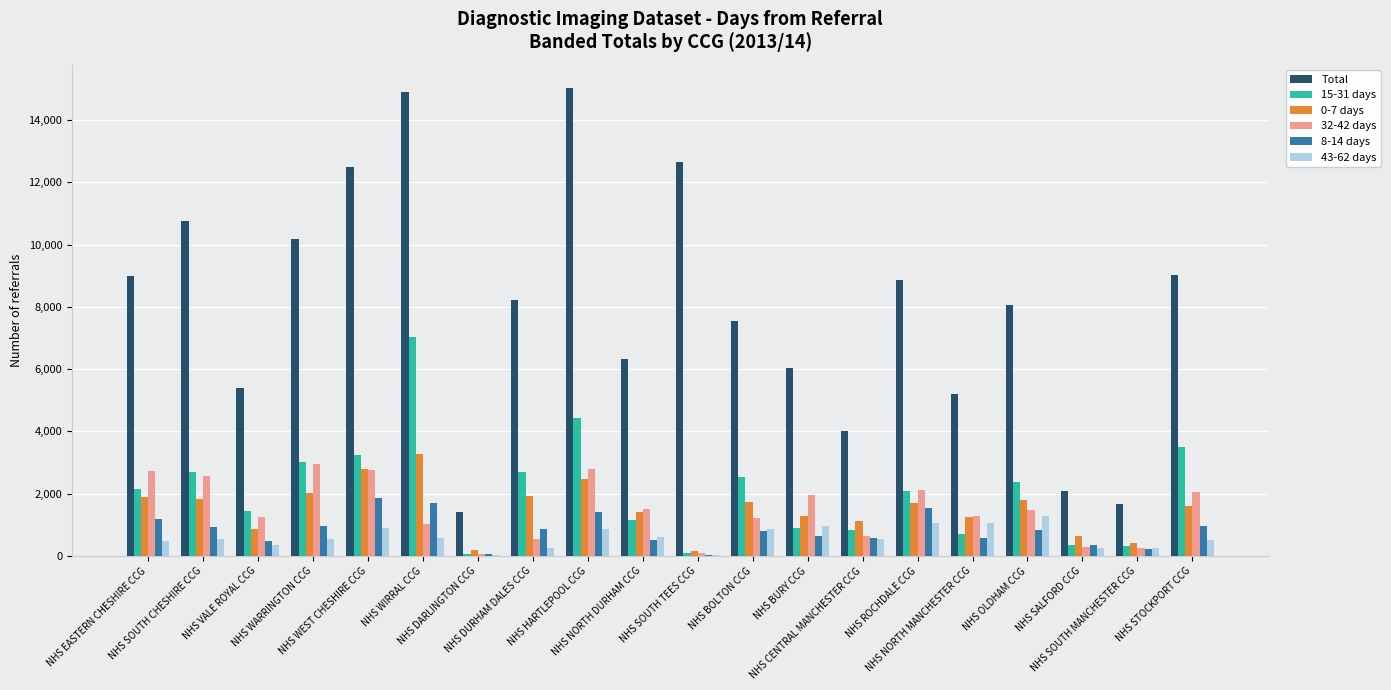

Which series has the largest total across all categories?

Total